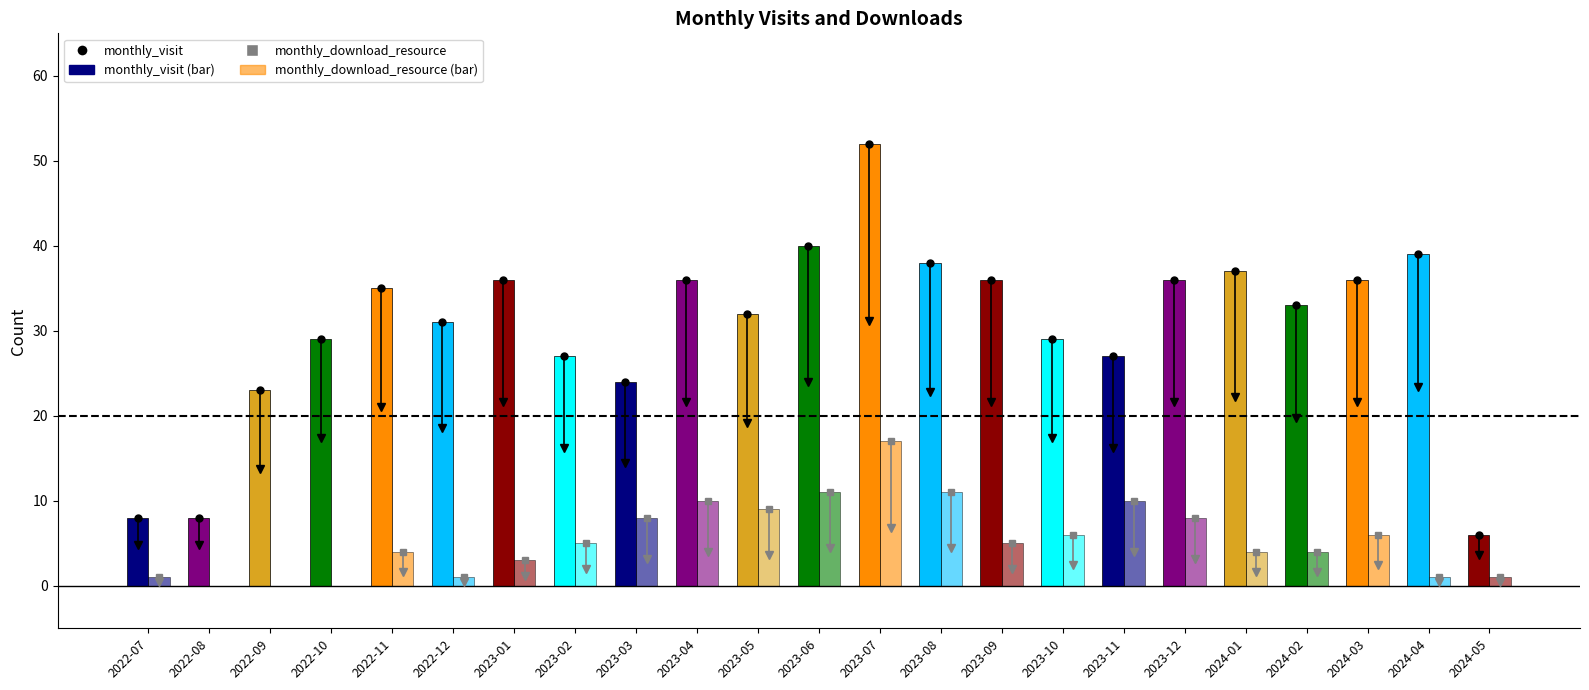

List the series in order of their peak value, highest first.

monthly_visit, monthly_download_resource